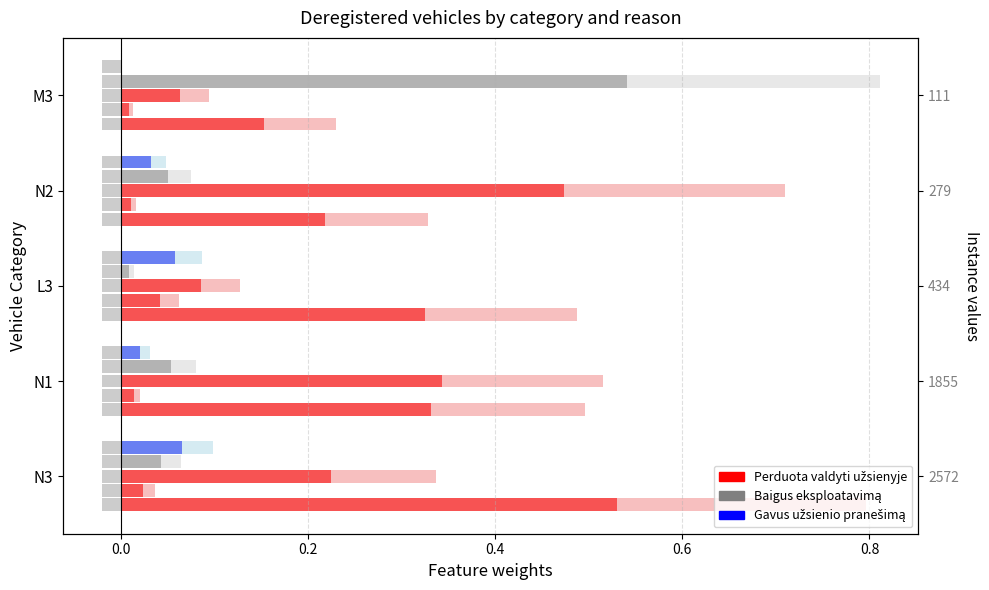

Count the values in the range 0 to 1.

5